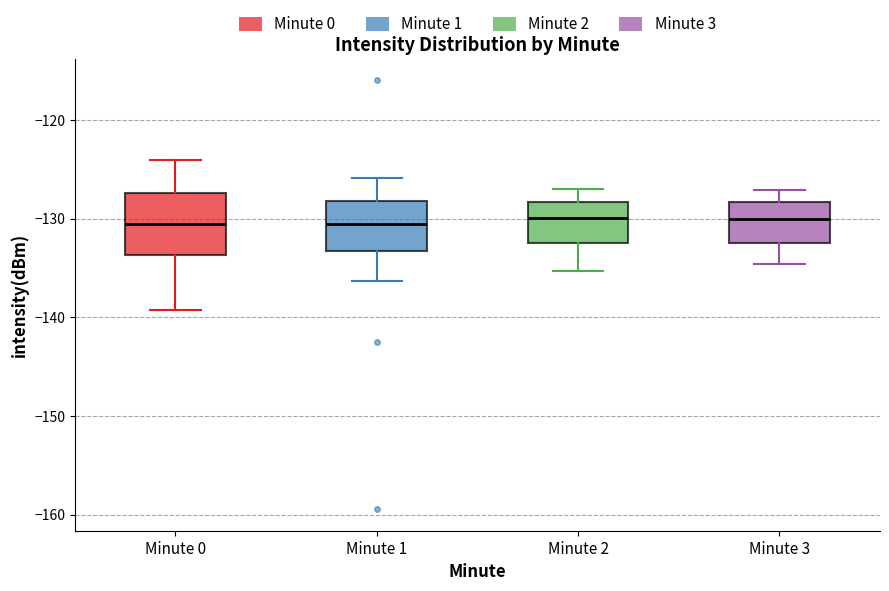

Where does the lower whisker of the box for Minute 3 end on the y-axis? The values are not printed on the chart, so give them approximately, as read against the axis.

-135